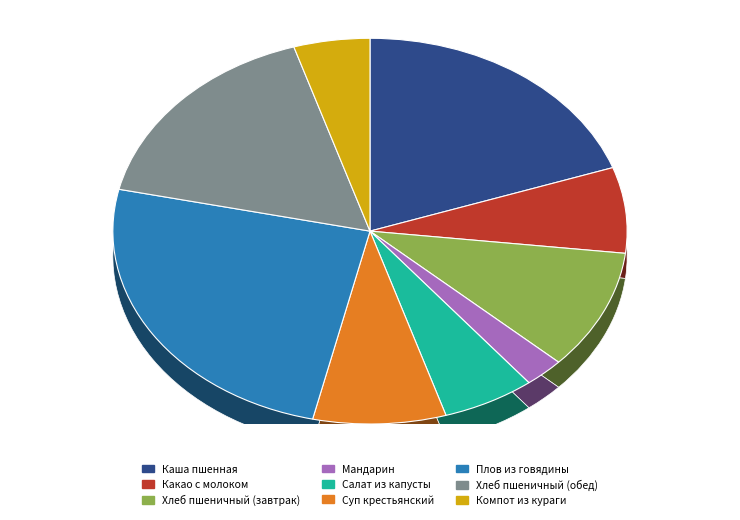

Combined, what portion of the pie is Компот из кураги and Какао с молоком?

12.0%